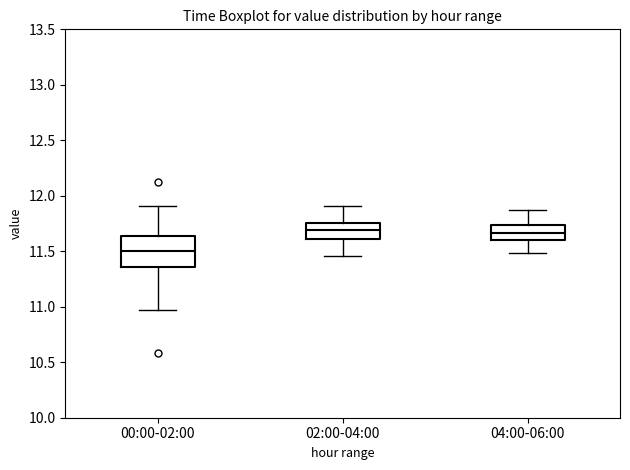

Which box's median line is the lowest?

00:00-02:00